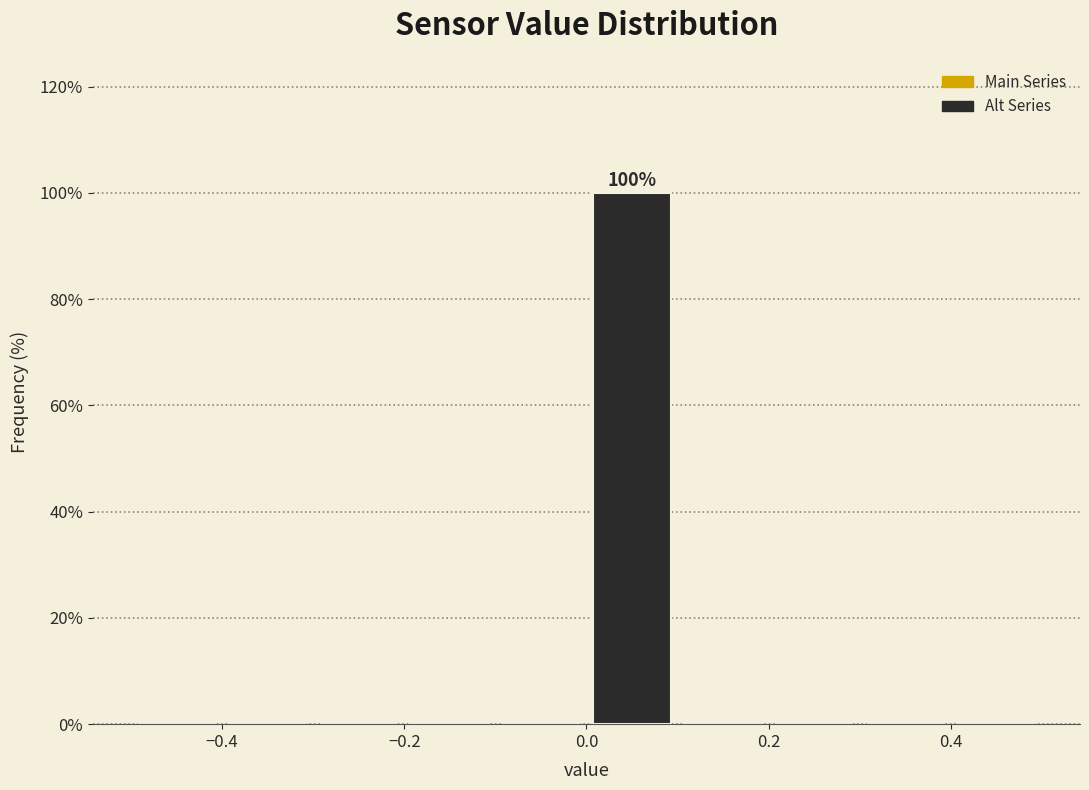

Over which range of the x-axis is the bar tallest?

0.0 to 0.1